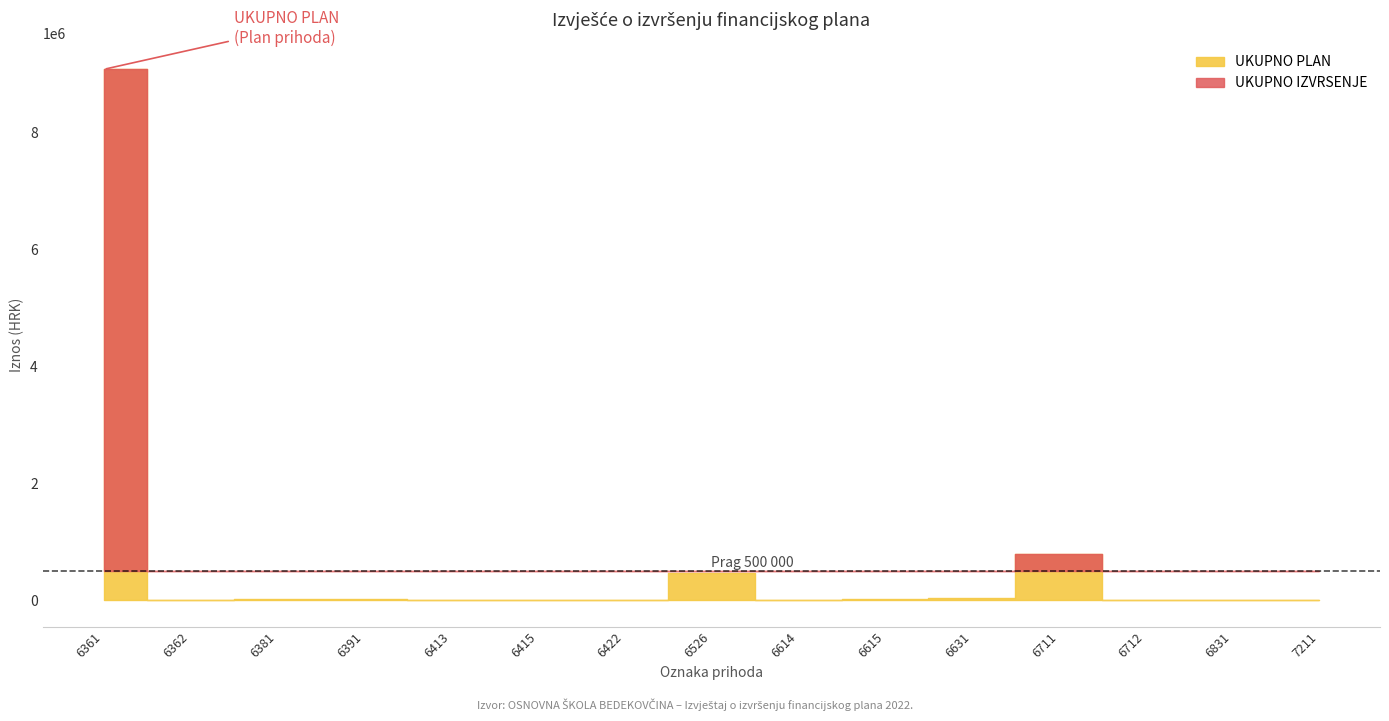

Where do UKUPNO IZVRSENJE and UKUPNO PLAN first cross each other?

6381 and 6391